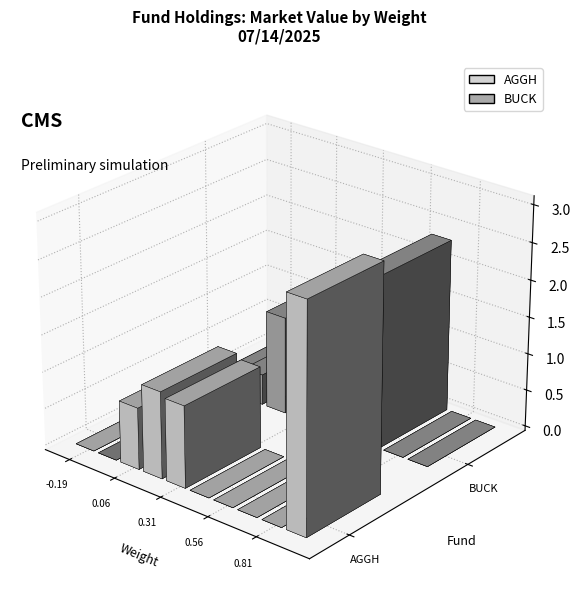

What is the sum of all BUCK values?

526922833.6